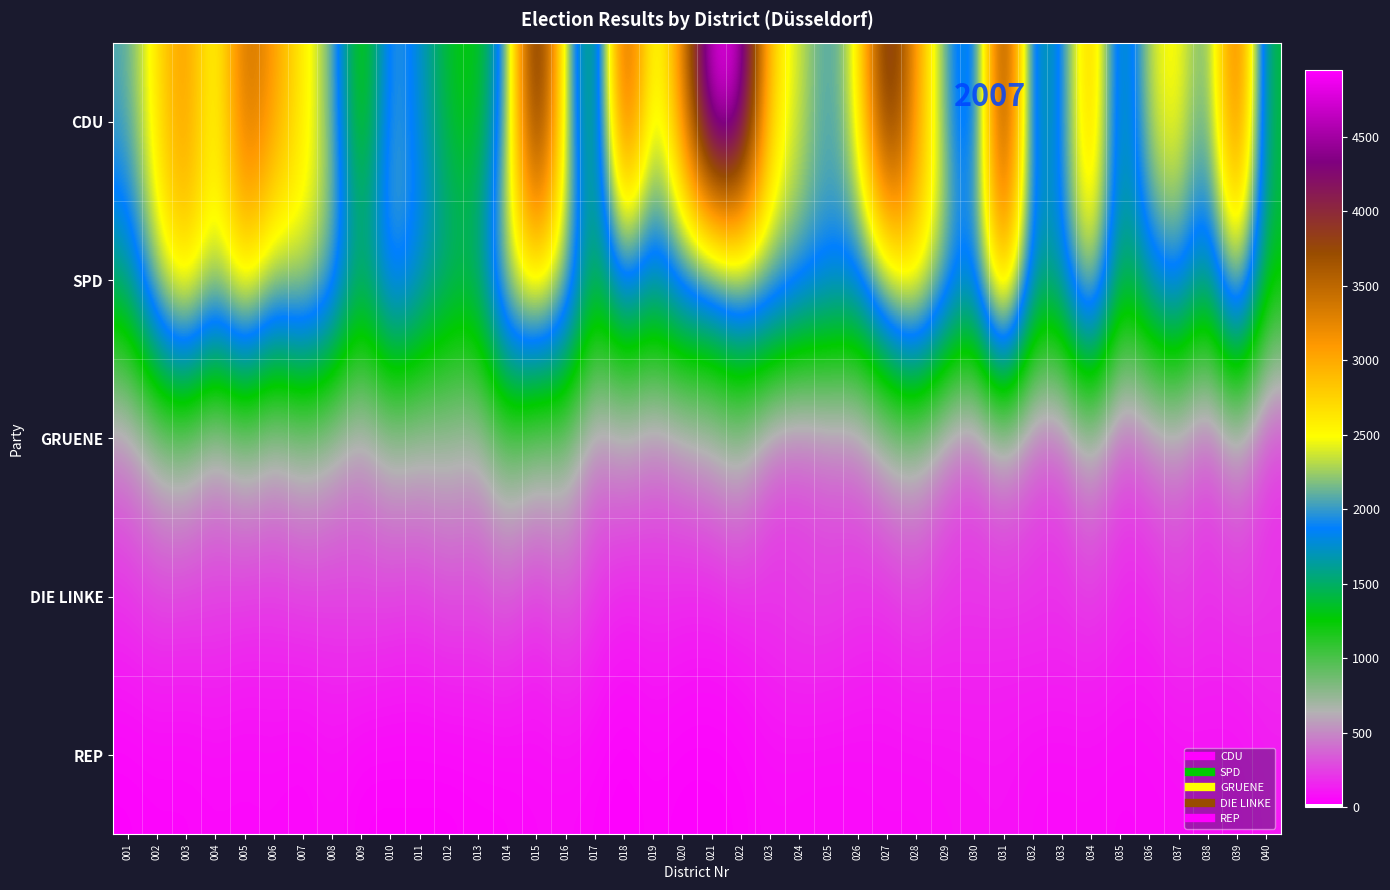

What is the smallest value displayed?

23